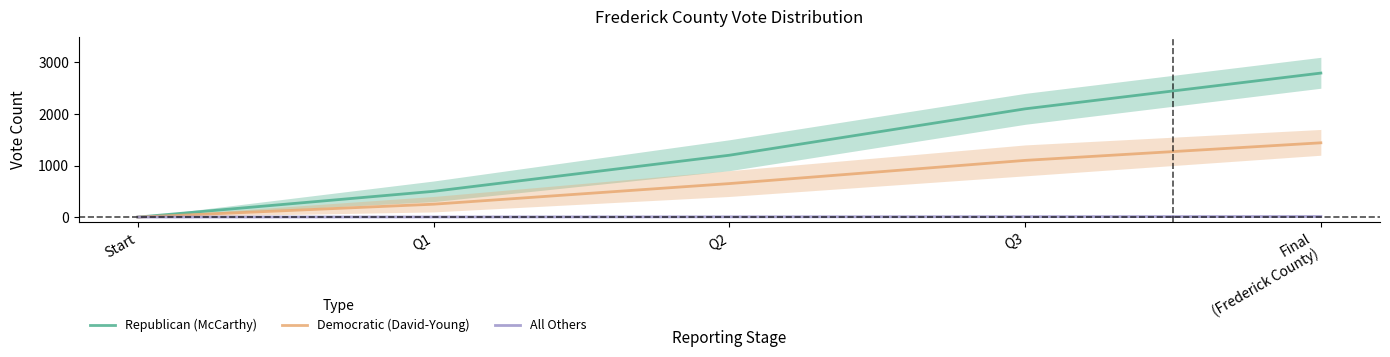

Which series has the widest spread of values?

Republican (McCarthy)